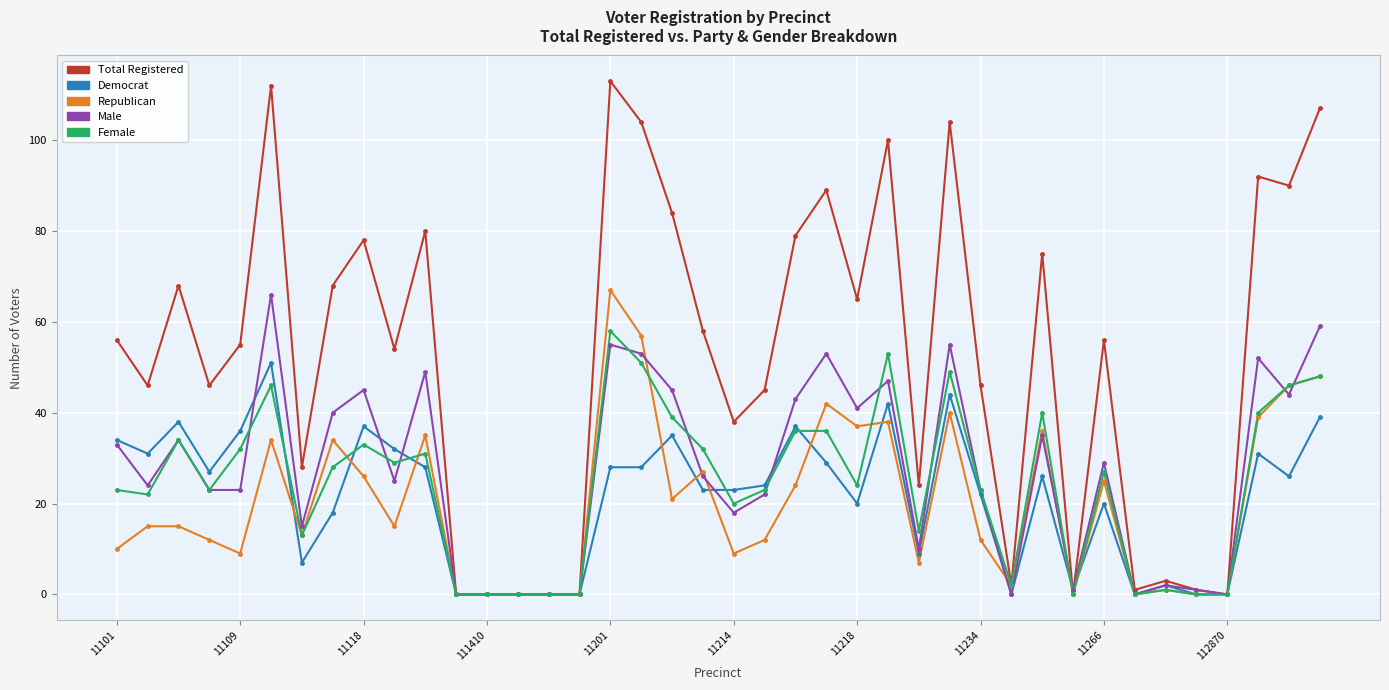

What is the maximum value shown in the chart?

113